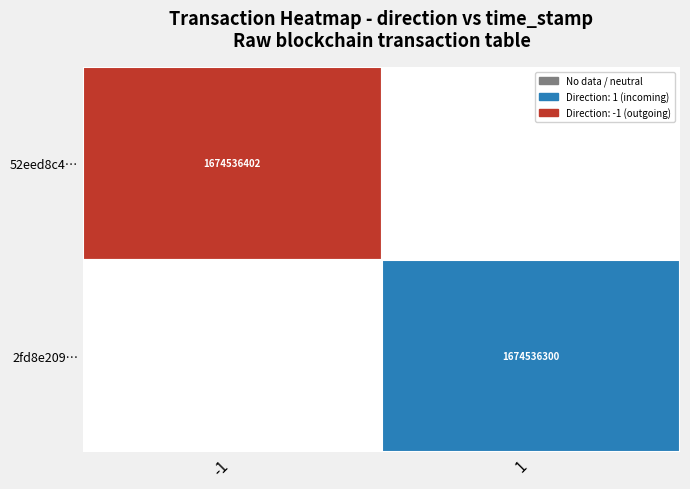

The 2fd8e209ed953f7ebc449ac2b87b6b378857d37 series shows 1 at 1. True or false?

False